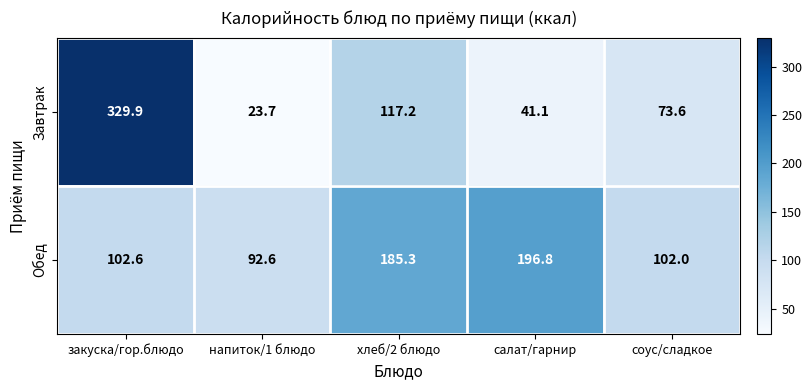

At which category is the sum across all series the highest?

закуска/гор.блюдо